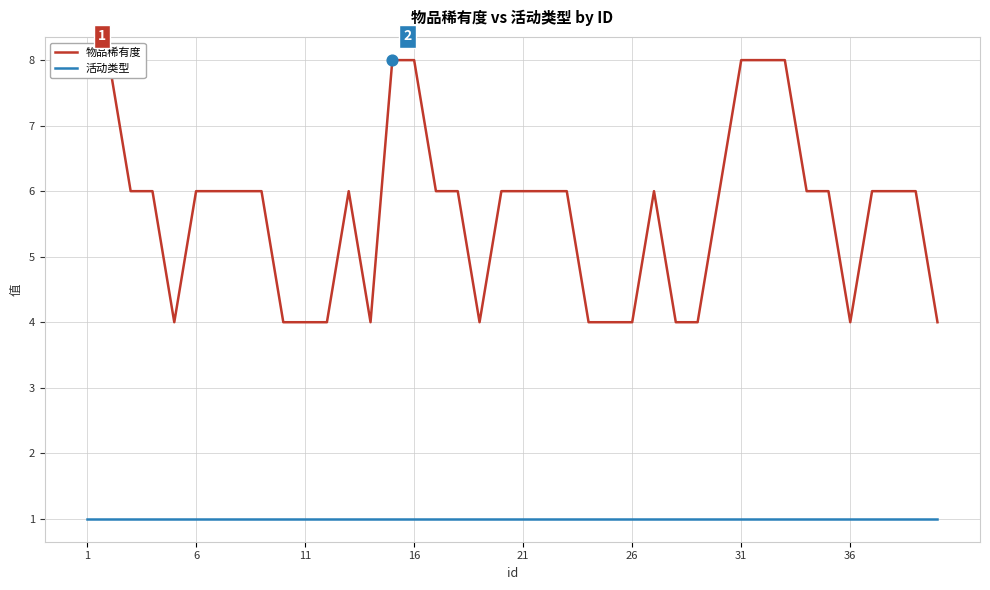

Which series reaches the maximum Y coordinate?

物品稀有度